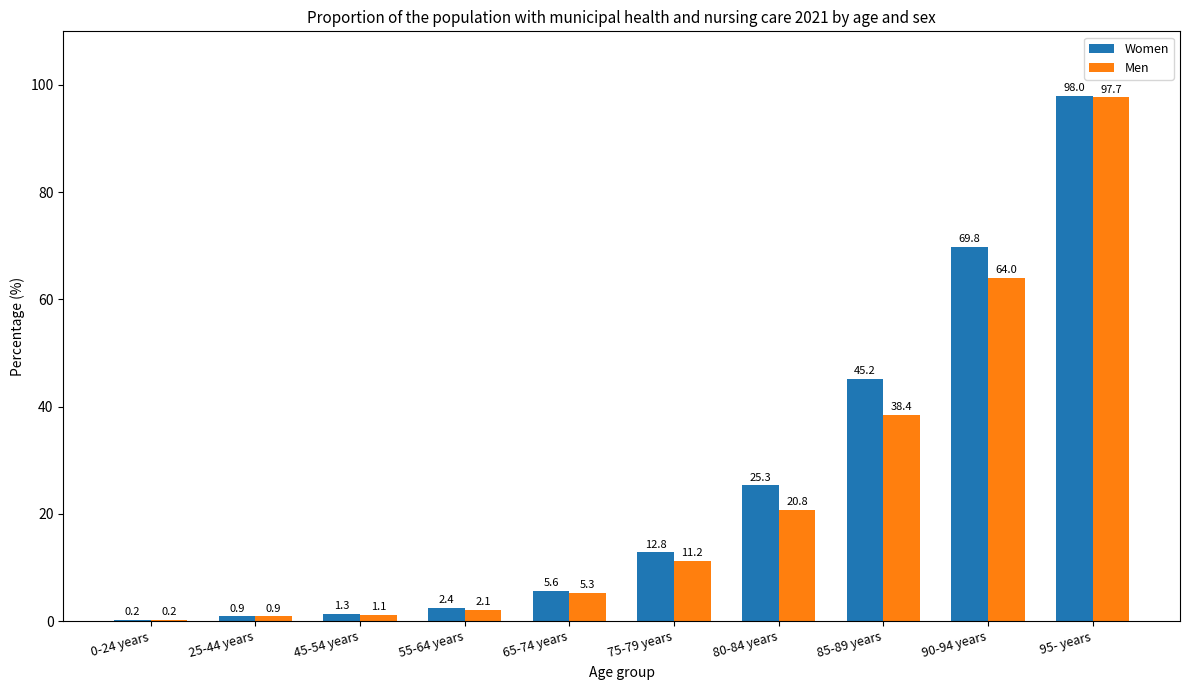

How many groups of bars are there?

10